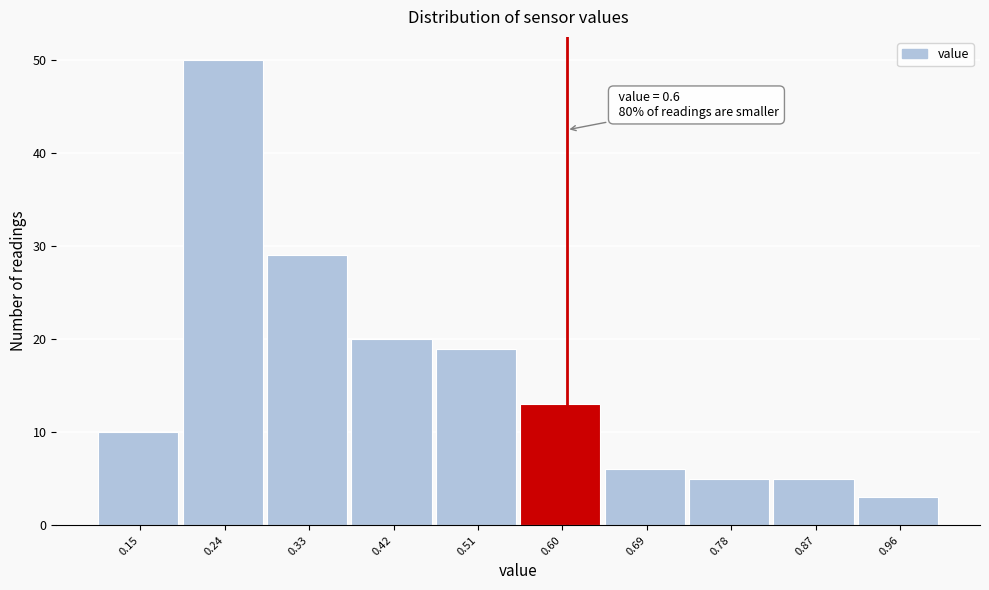

Which range on the x-axis has the tallest bar?

0.19 to 0.28